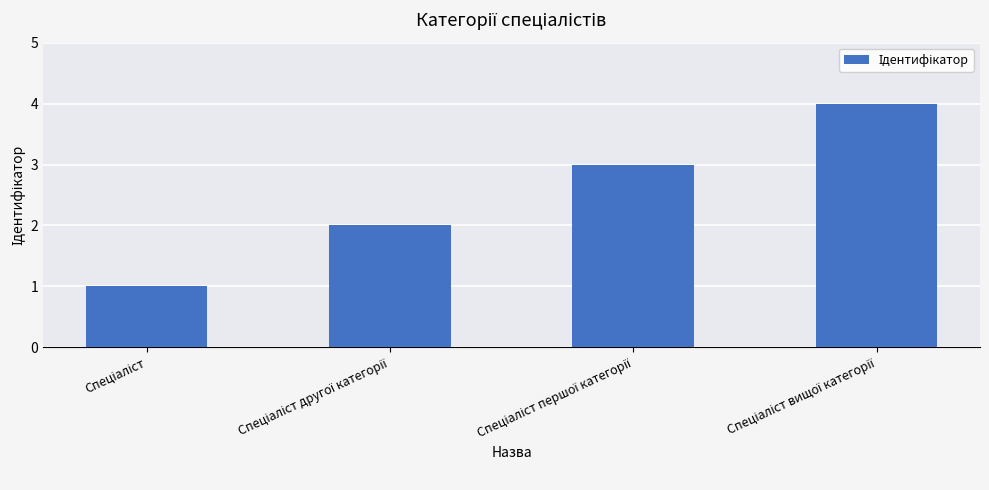

What is the sum of all values?

10